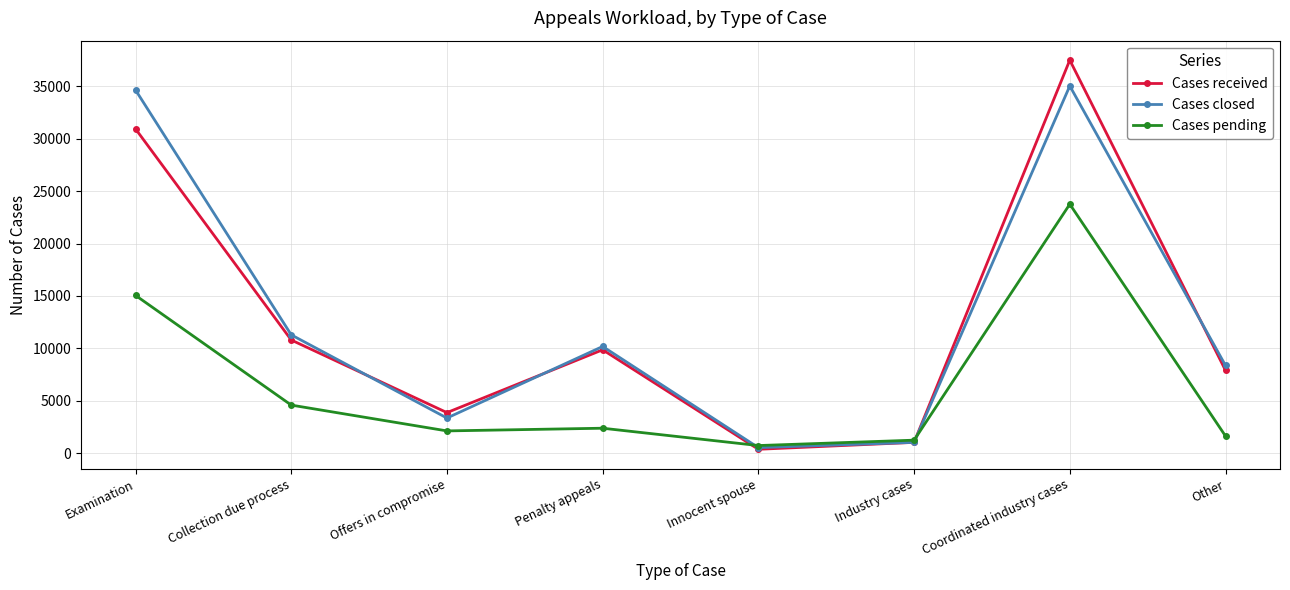

Where is Cases pending nearest to the value 12241?

Examination